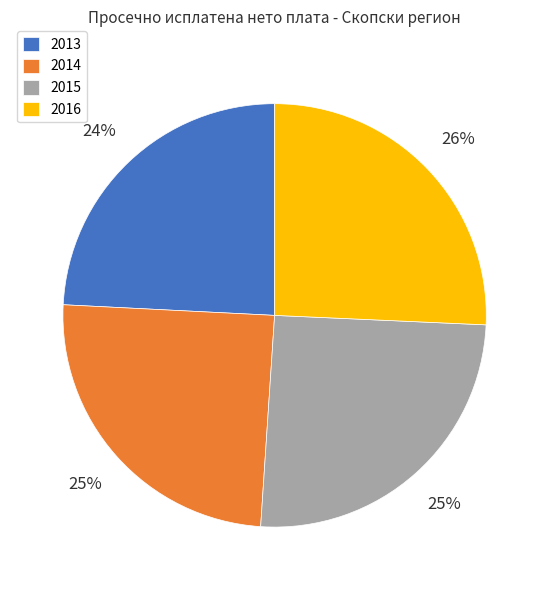

Combined, do 2015 and 2016 account for over 50%?

Yes